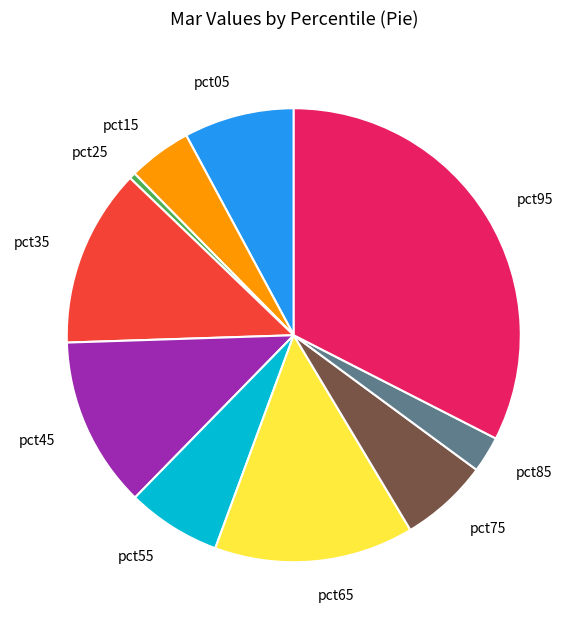

Combined, do pct05 and pct55 account for over 50%?

No